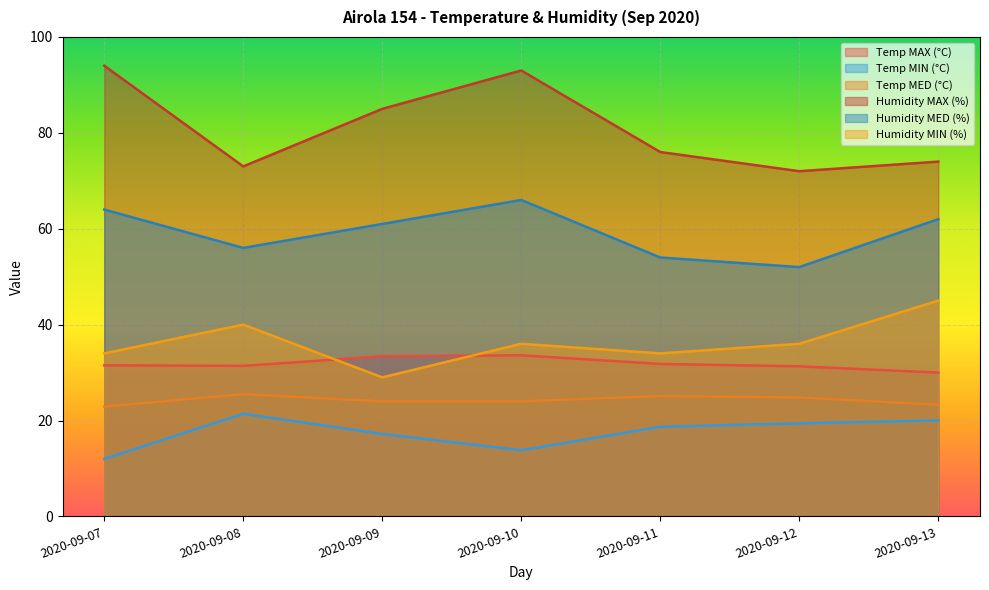

At which label is Temp MED (°C) closest to 24?

2020-09-09